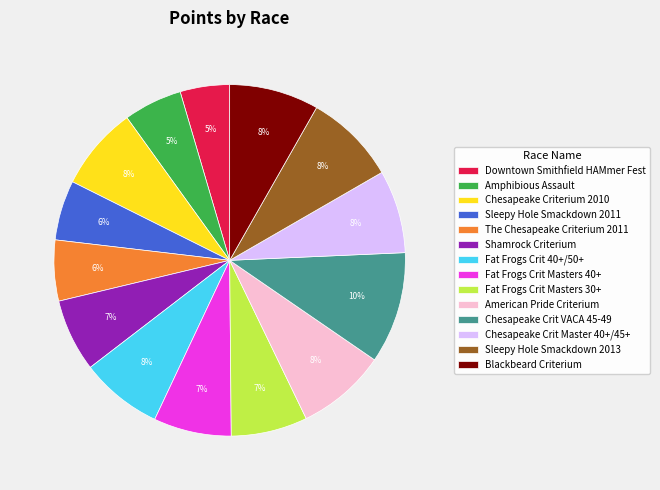

Between Amphibious Assault and Chesapeake Crit VACA 45-49, which is larger?

Chesapeake Crit VACA 45-49